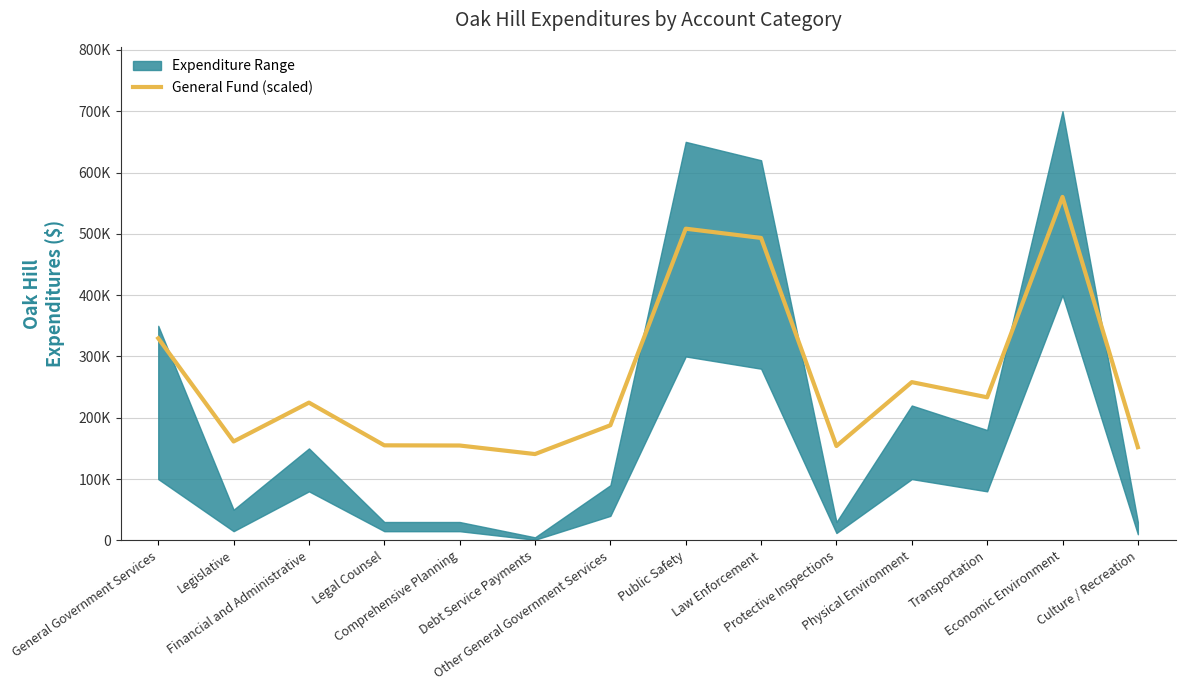

True or false: there are more than 2 points higher than both neighbors.

True